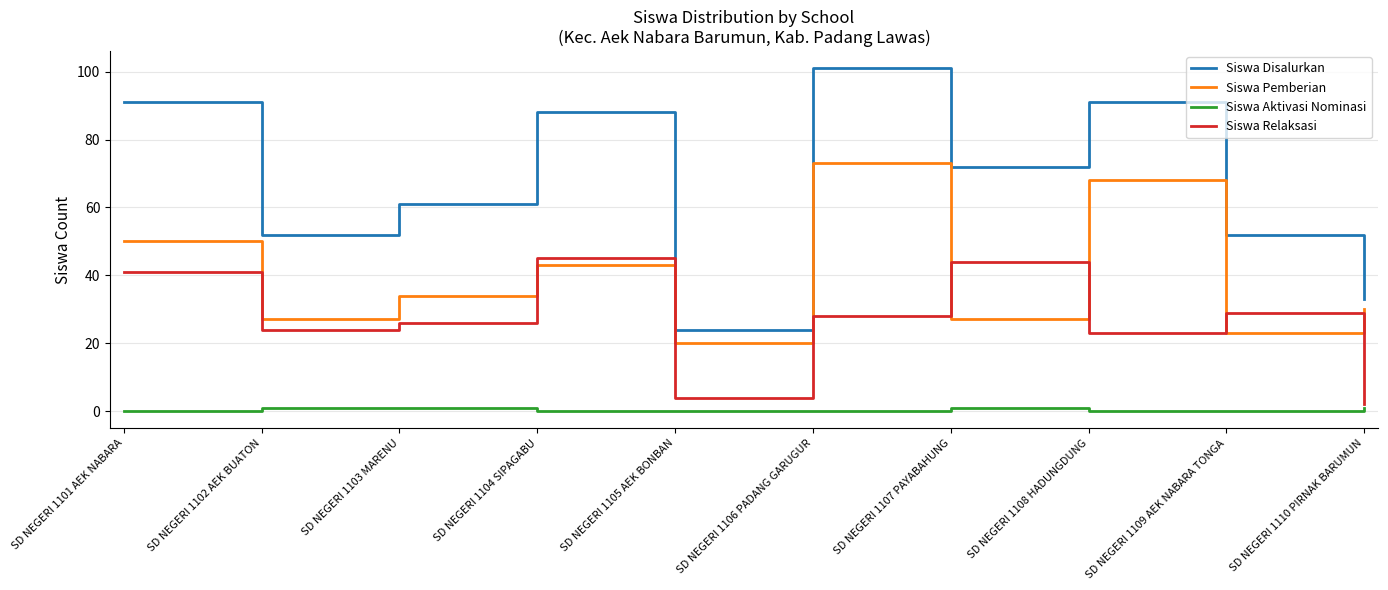

The Siswa Aktivasi Nominasi series shows 0 at SD NEGERI 1108 HADUNGDUNG. True or false?

True